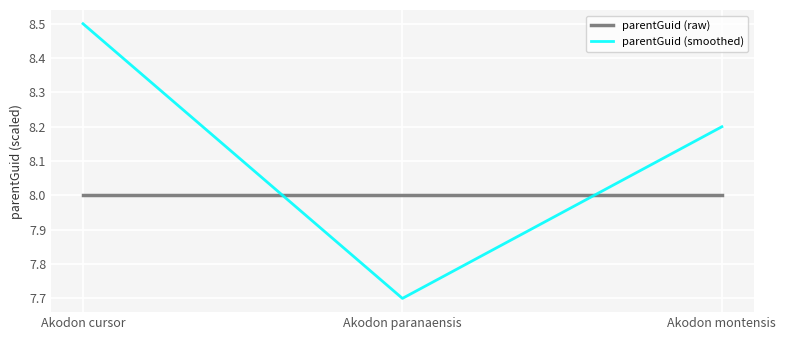

What is the spread (max minus min) of values at Akodon montensis?

0.2